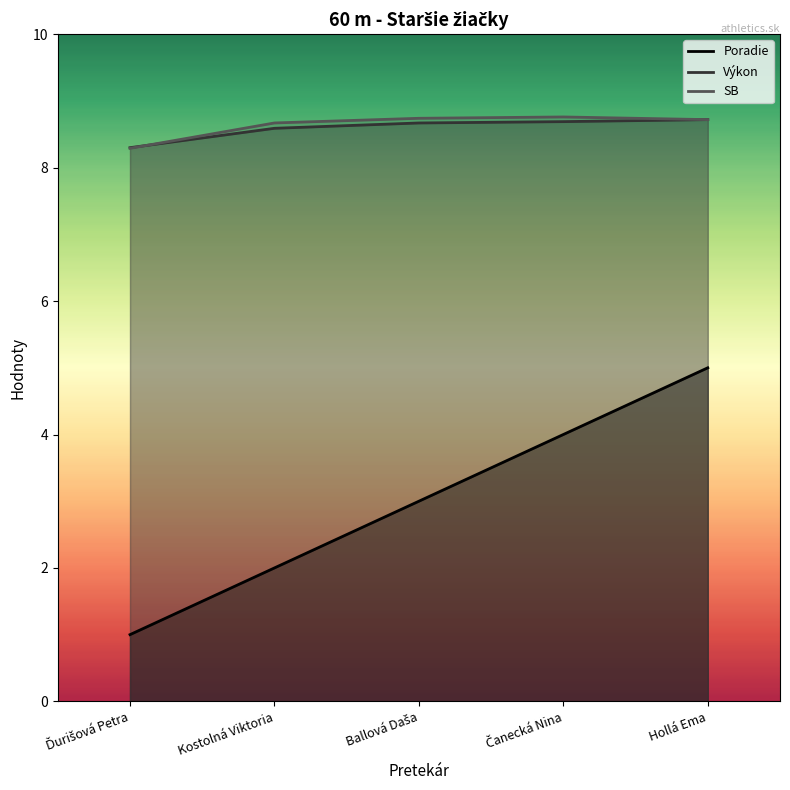

Rank the categories by Poradie value from highest to lowest.

Hollá Ema, Čanecká Nina, Ballová Daša, Kostolná Viktoria, Ďurišová Petra